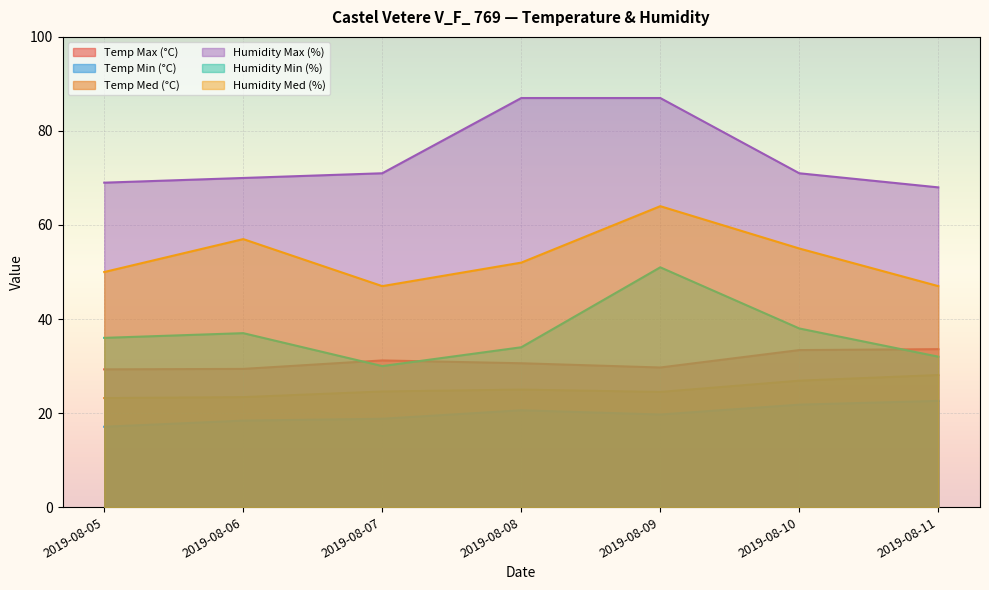

True or false: Humidity Med (%) has a value of 47.0 at 2019-08-07.

True